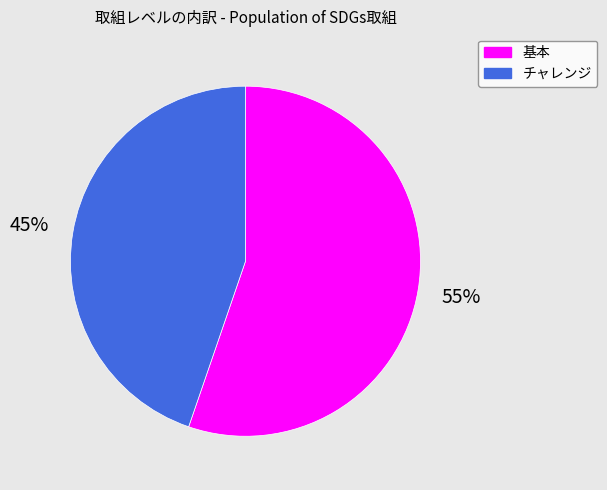

To the nearest percent, what is the combined percentage of 基本 and チャレンジ?

100%